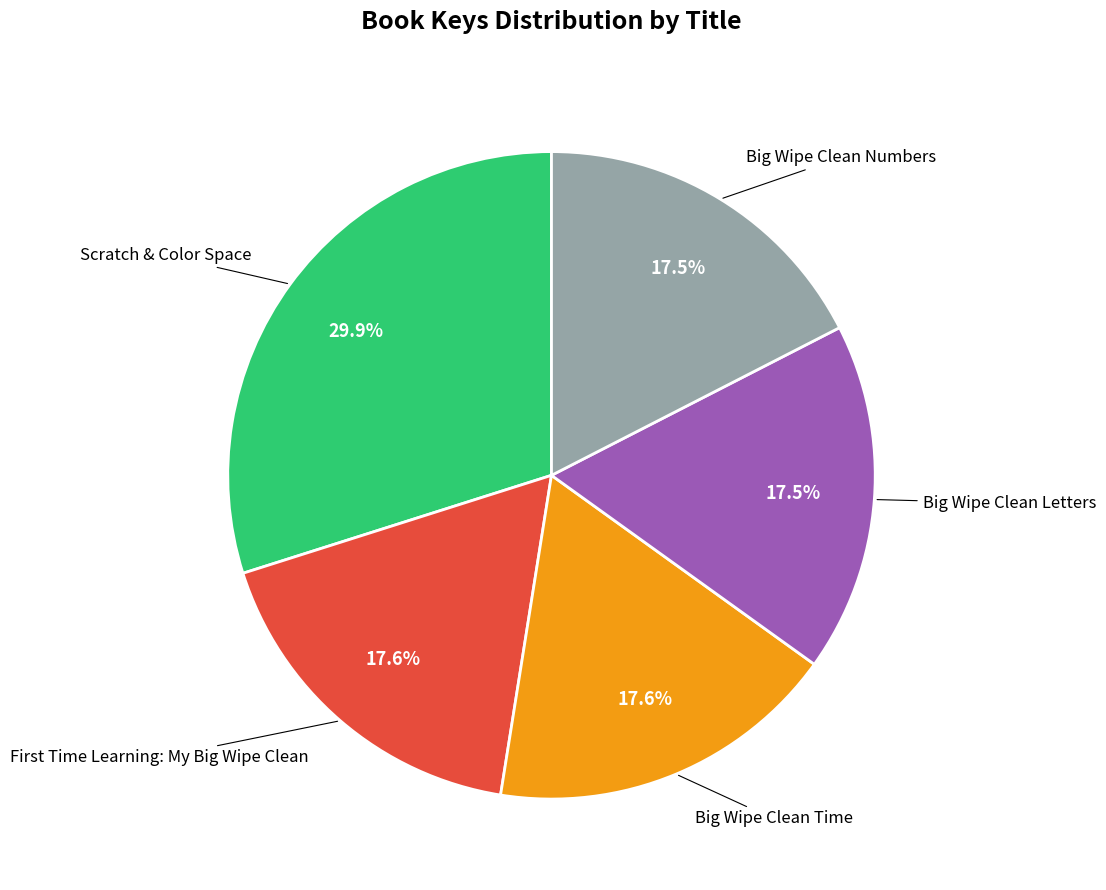

What percentage is the Scratch & Color Space slice, to the nearest percent?

30%